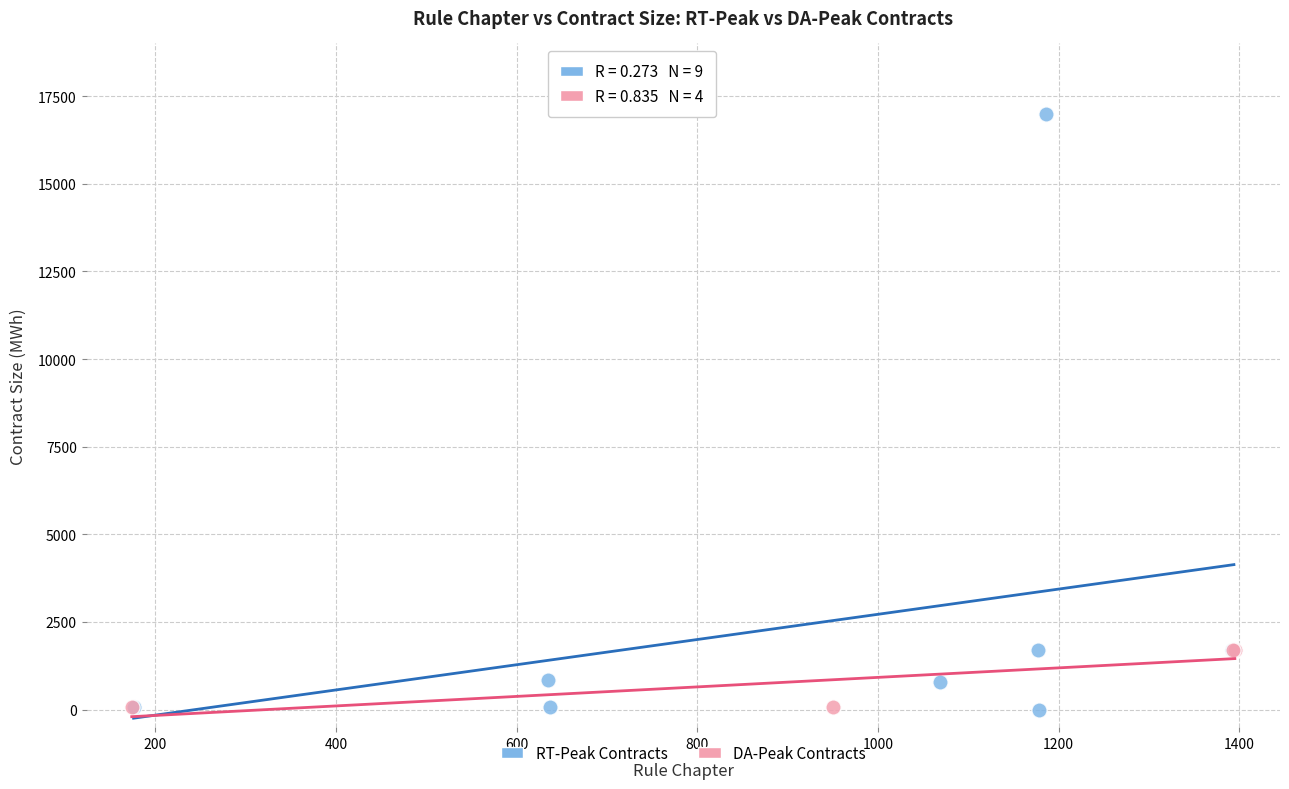

Which series contains the highest Y value?

RT-Peak Contracts